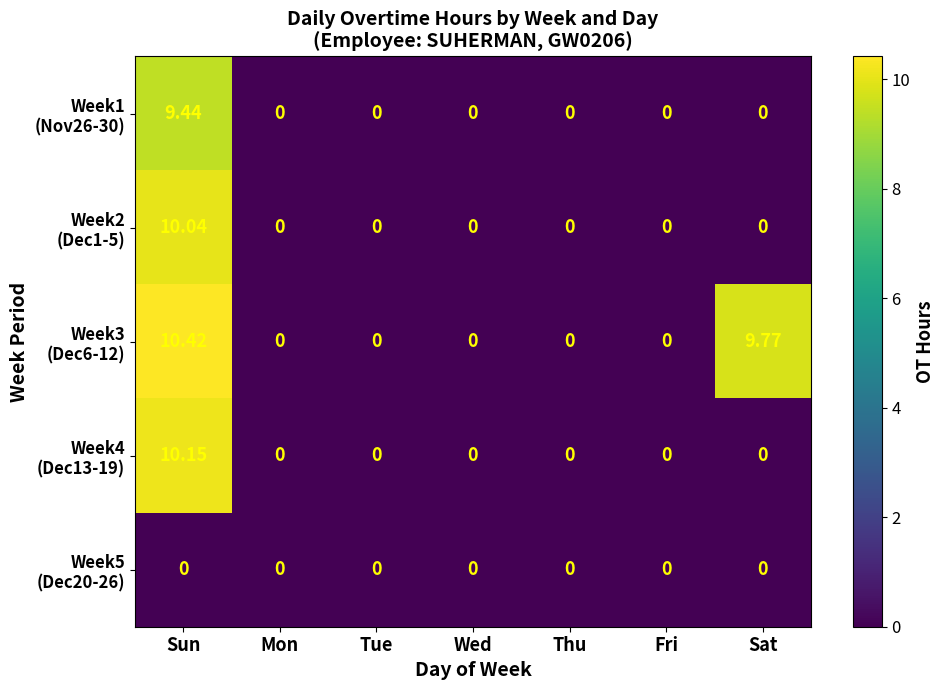

Which category has the highest value across all series?

Sun